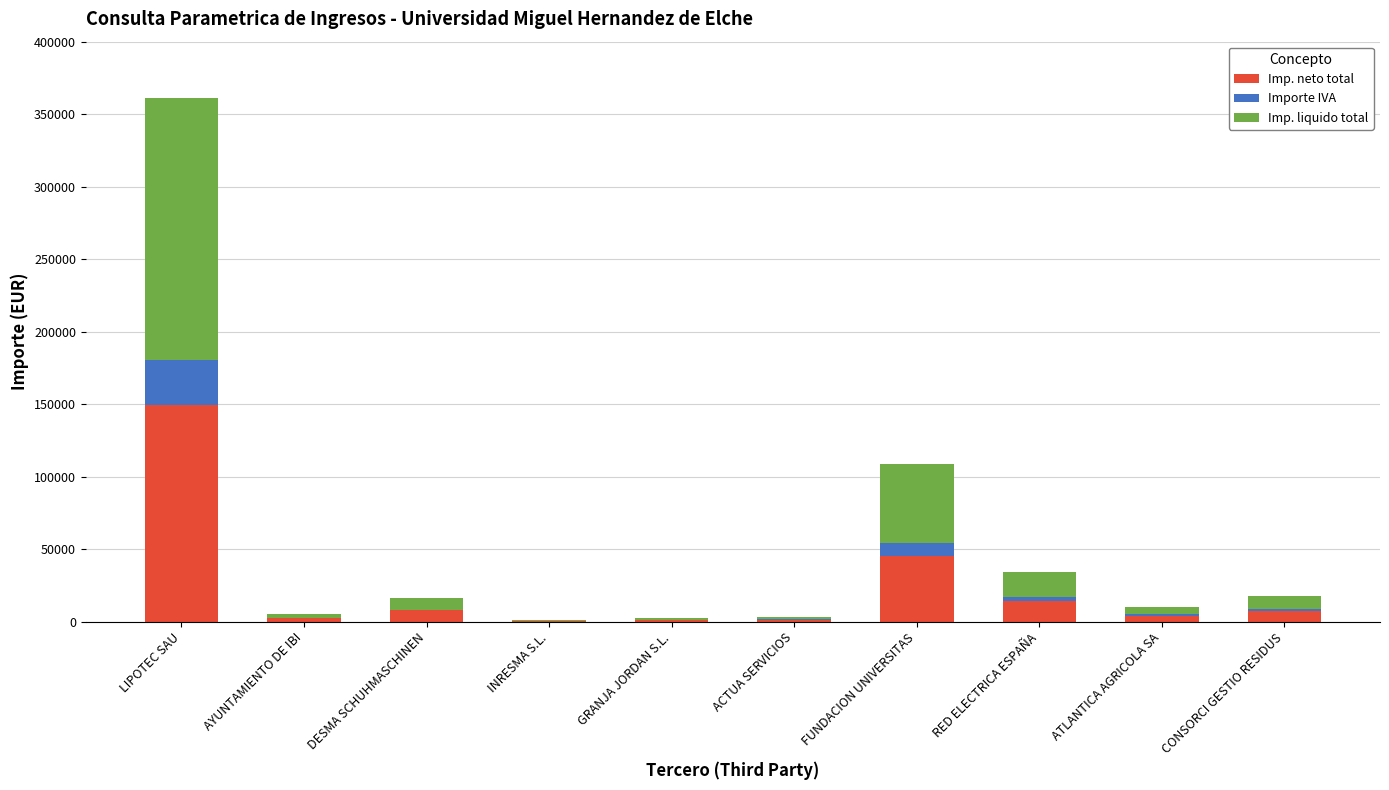

How many data points does each series have?

10